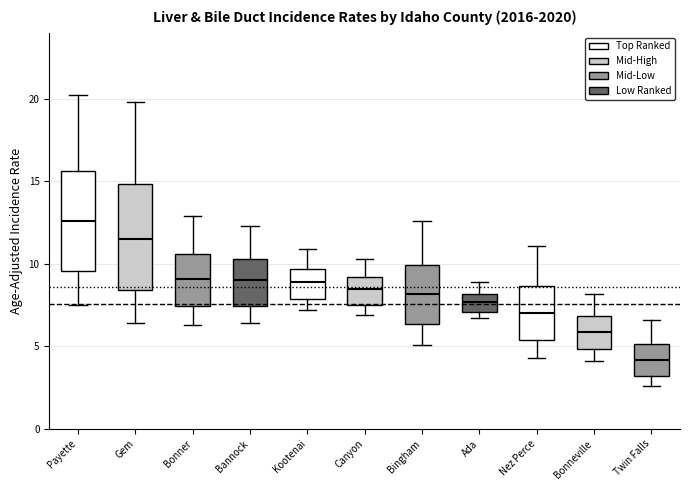

Reading left to right, read every box against the y-axis: the position of its median line, the range the box covers, and the ends of its whiskers. The values are not printed on the chart, so give them approximately, as read against the axis.

Payette: median 12.5, box 9.5 to 15.5, whiskers 7.5 to 20.0
Gem: median 11.5, box 8.5 to 15.0, whiskers 6.5 to 20.0
Bonner: median 9.0, box 7.5 to 10.5, whiskers 6.5 to 13.0
Bannock: median 9.0, box 7.5 to 10.5, whiskers 6.5 to 12.5
Kootenai: median 9.0, box 8.0 to 9.5, whiskers 7.0 to 11.0
Canyon: median 8.5, box 7.5 to 9.0, whiskers 7.0 to 10.5
Bingham: median 8.0, box 6.5 to 10.0, whiskers 5.0 to 12.5
Ada: median 7.5, box 7.0 to 8.0, whiskers 6.5 to 9.0
Nez Perce: median 7.0, box 5.5 to 8.5, whiskers 4.5 to 11.0
Bonneville: median 6.0, box 5.0 to 7.0, whiskers 4.0 to 8.0
Twin Falls: median 4.0, box 3.0 to 5.0, whiskers 2.5 to 6.5